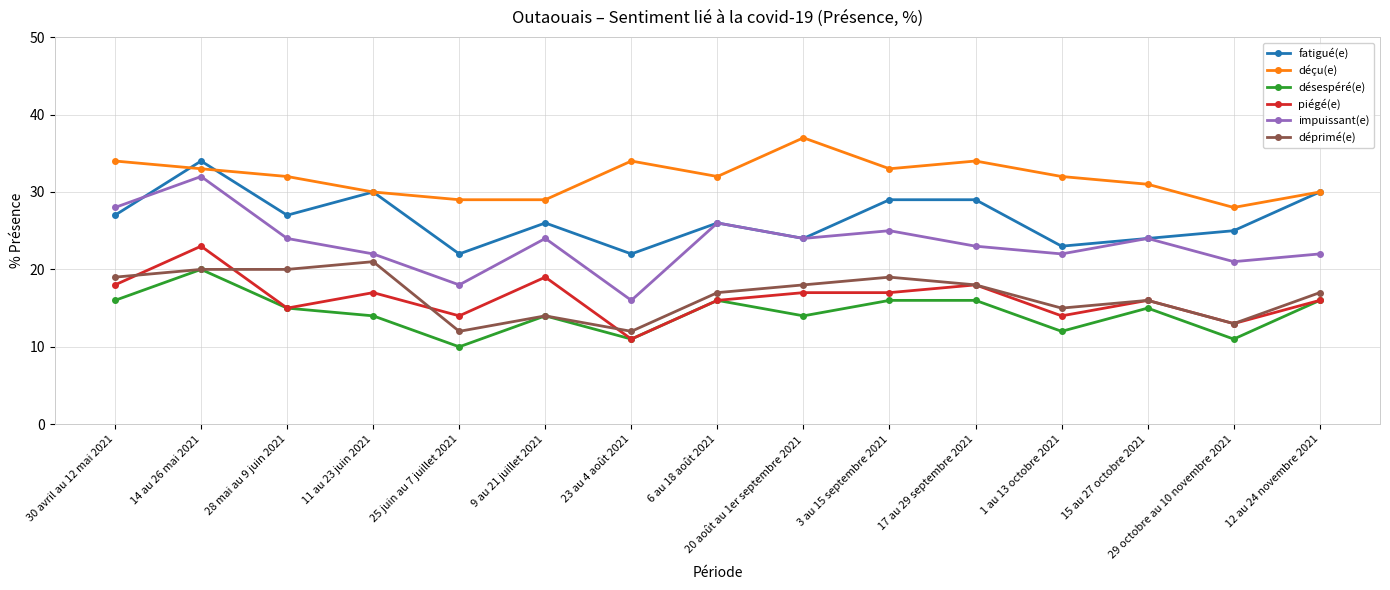

The value of déprimé(e) at 25 juin au 7 juillet 2021 is 12. True or false?

True